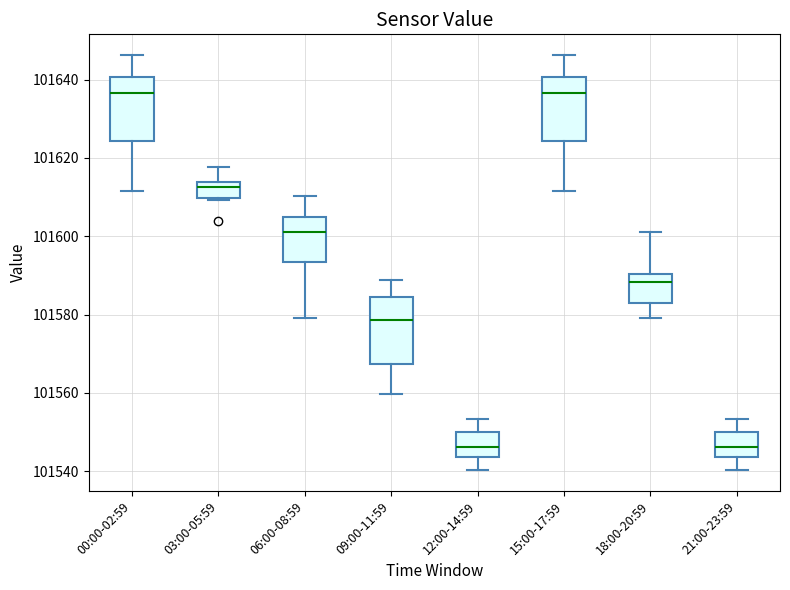

Reading left to right, read every box against the y-axis: the position of its median line, the range the box covers, and the ends of its whiskers. The values are not printed on the chart, so give them approximately, as read against the axis.

00:00-02:59: median 101636, box 101624 to 101640, whiskers 101612 to 101646
03:00-05:59: median 101612, box 101610 to 101614, whiskers 101610 (just below the box's lower edge) to 101618
06:00-08:59: median 101602, box 101594 to 101606, whiskers 101580 to 101610
09:00-11:59: median 101578, box 101568 to 101584, whiskers 101560 to 101588
12:00-14:59: median 101546, box 101544 to 101550, whiskers 101540 to 101554
15:00-17:59: median 101636, box 101624 to 101640, whiskers 101612 to 101646
18:00-20:59: median 101588, box 101582 to 101590, whiskers 101580 to 101602
21:00-23:59: median 101546, box 101544 to 101550, whiskers 101540 to 101554